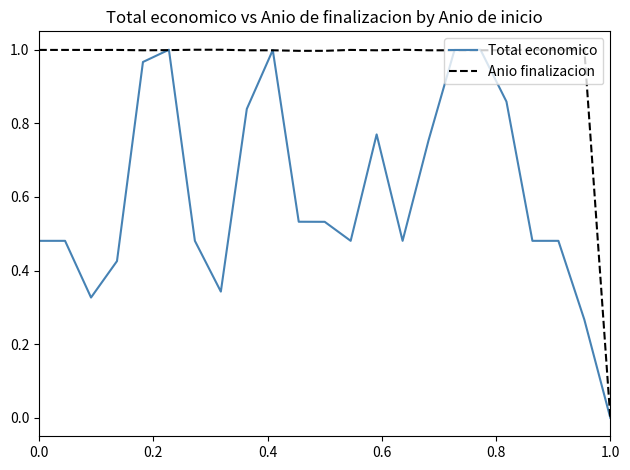

True or false: Anio finalizacion has more than 0 interior local peaks.

True